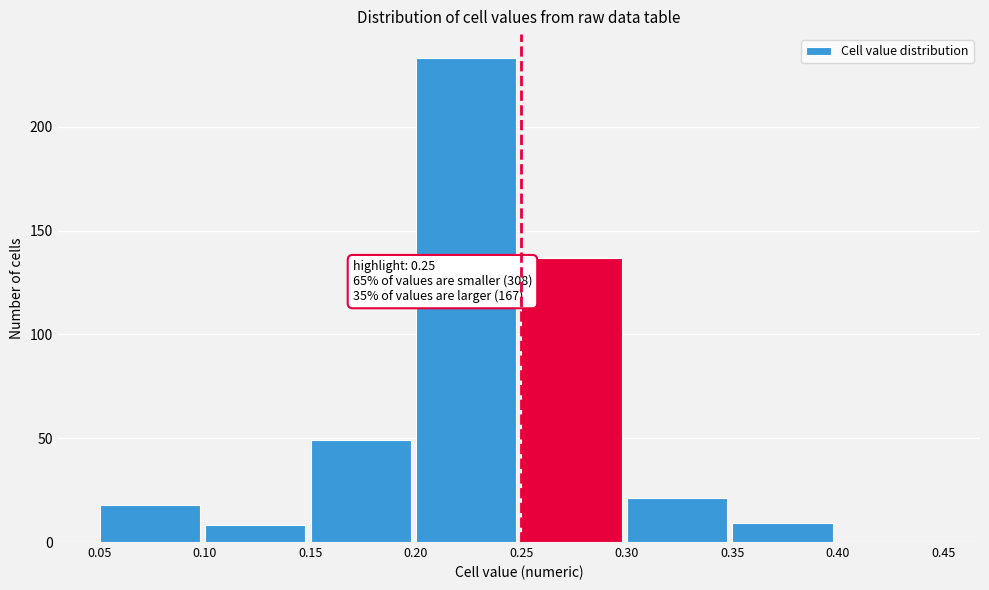

Over which range of the x-axis is the bar tallest?

0.20 to 0.25